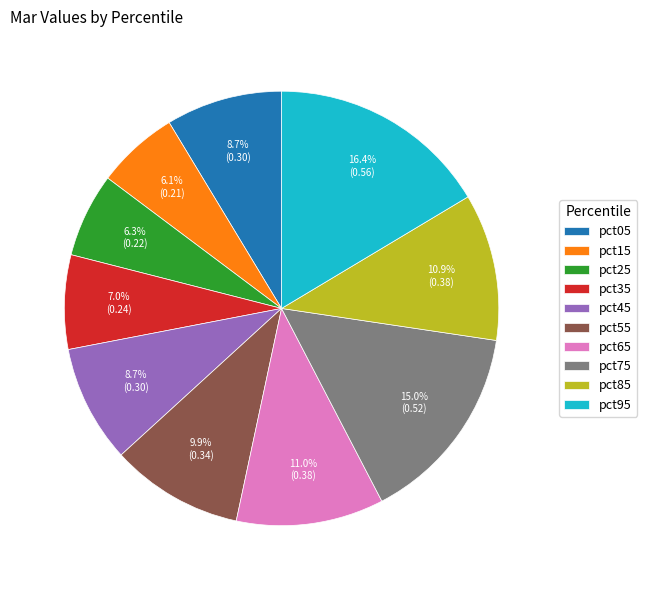

To the nearest percent, what is the average slice percentage?

10%